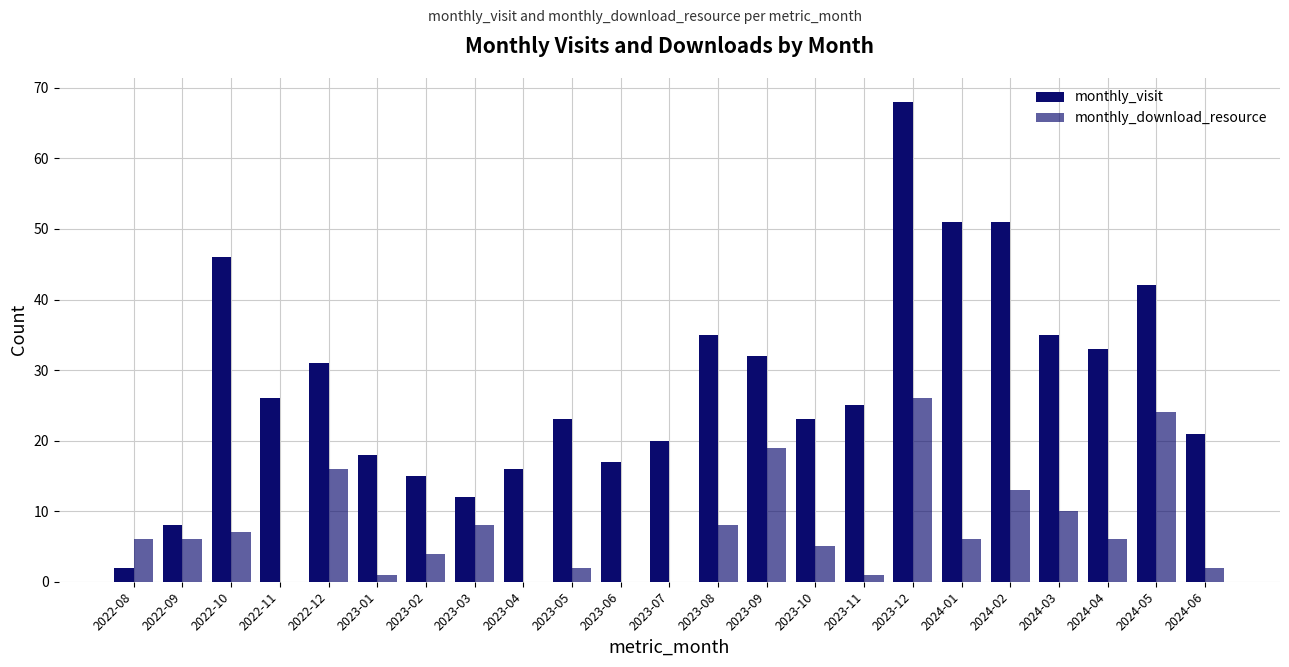

How many groups of bars are there?

23